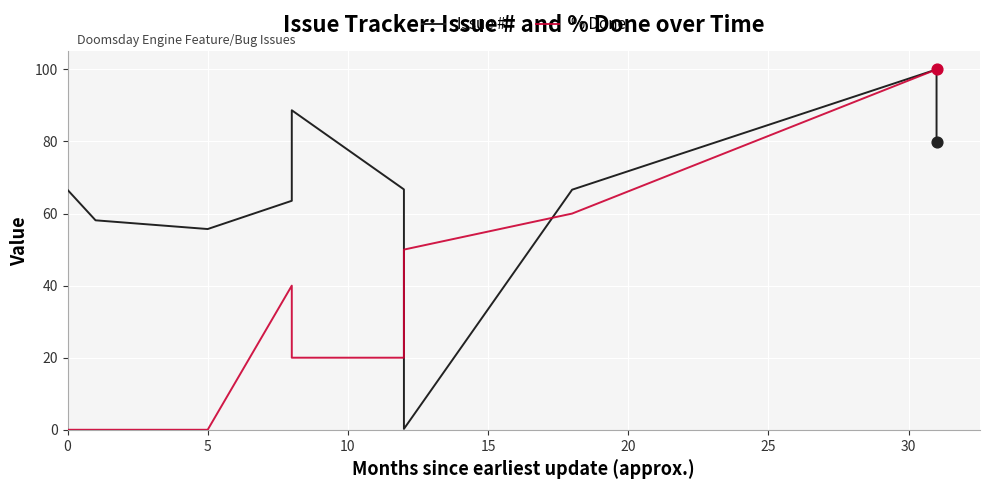

Which series contains the highest Y value?

Issue #